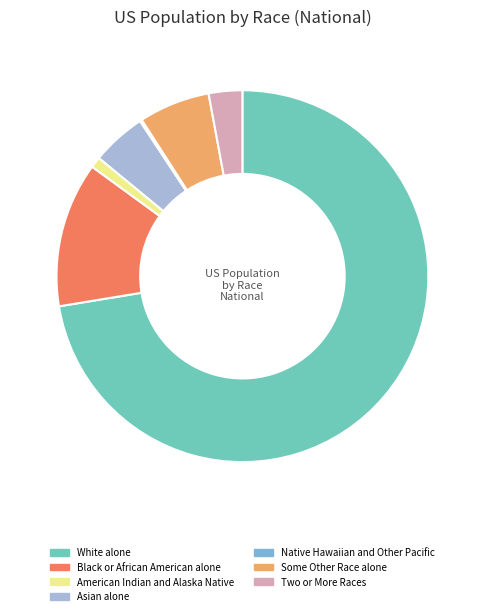

Which slice is the largest?

White alone